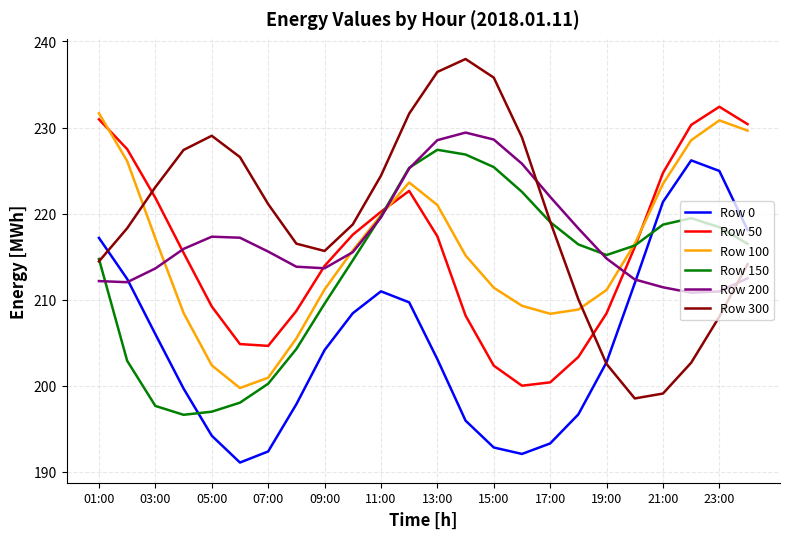

Rank the series by their maximum value, from lowest to highest.

Row 0, Row 150, Row 200, Row 100, Row 50, Row 300